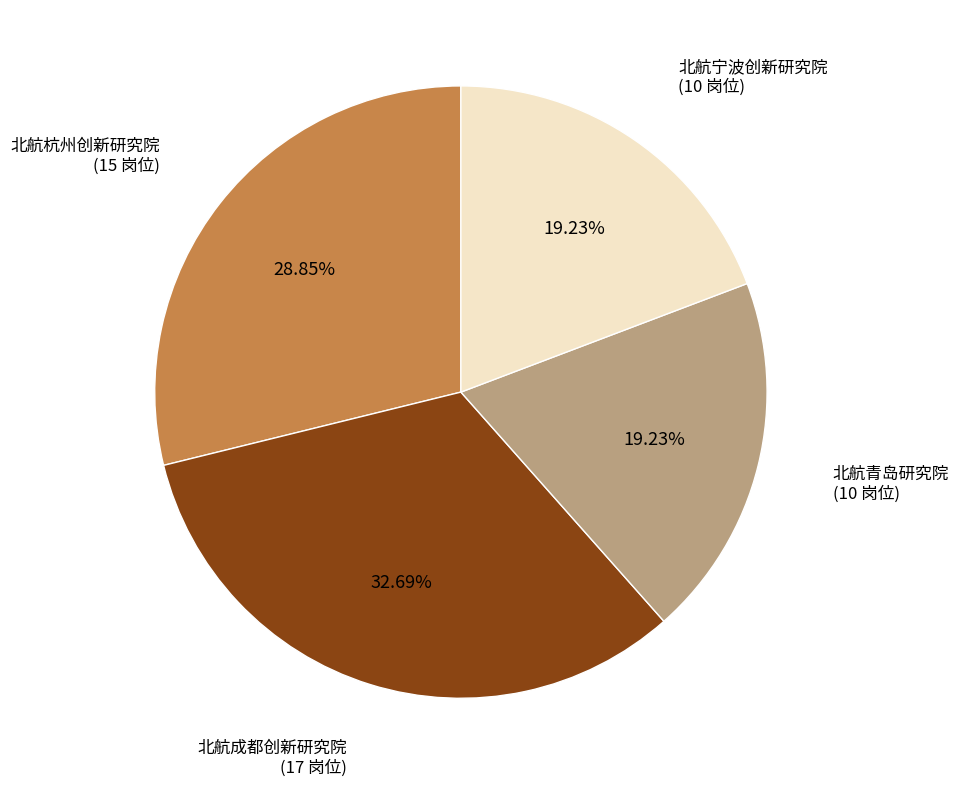

How many segments does this pie chart have?

4